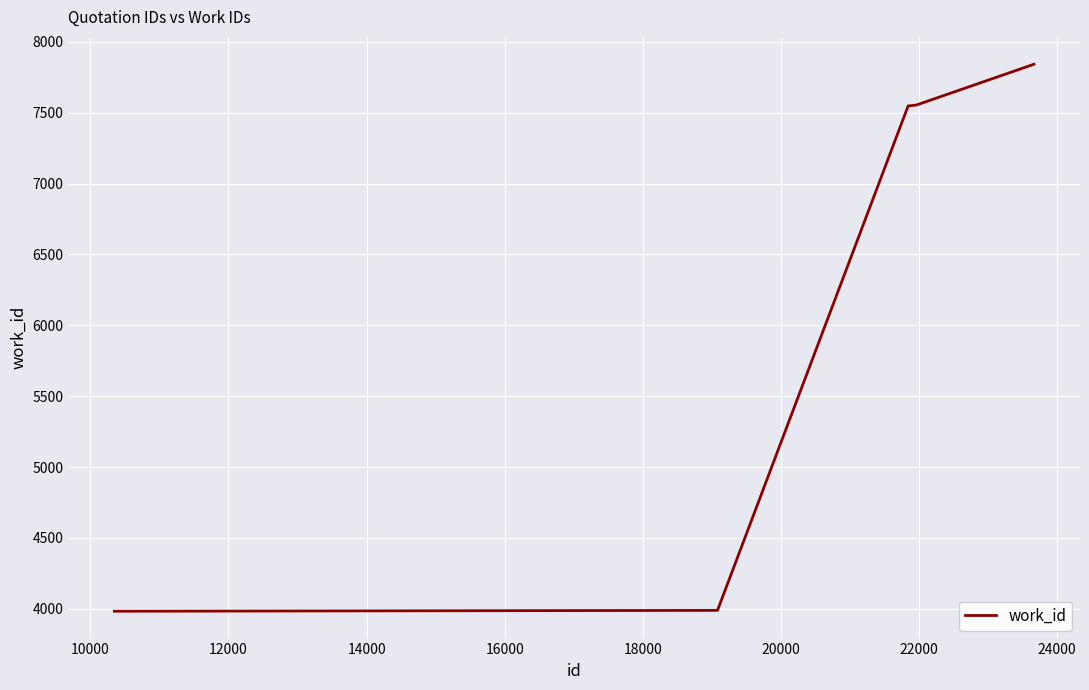

What is the maximum value shown in the chart?

7842